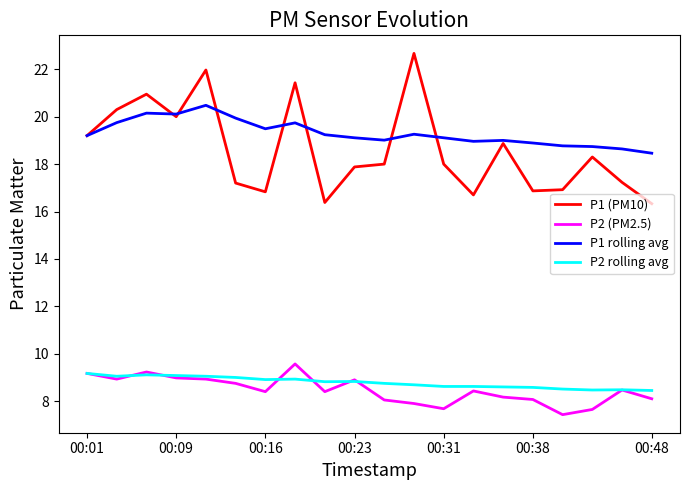

Which series has the largest total across all categories?

P1 rolling avg